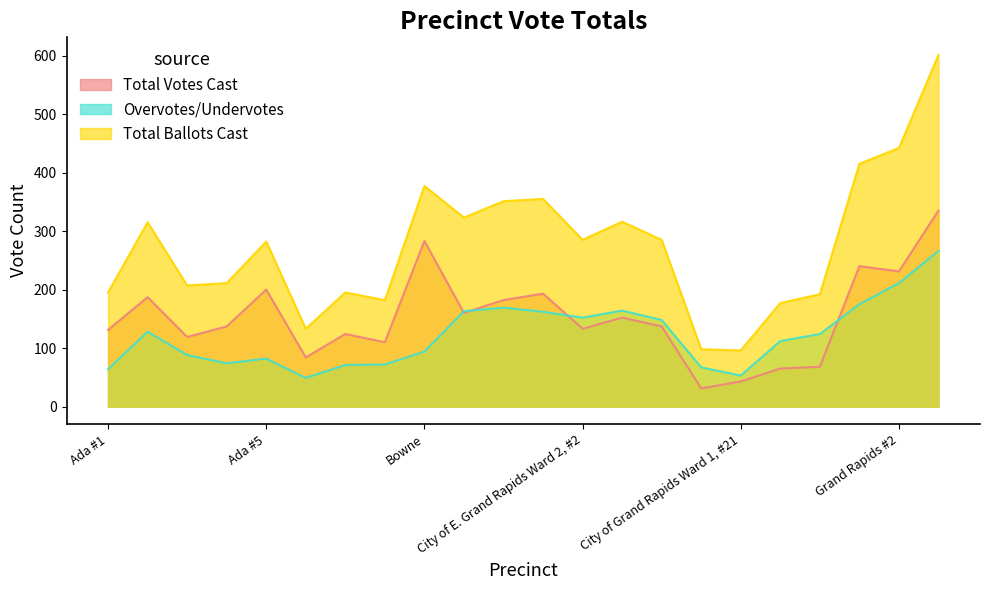

What is the difference between the second highest and second lowest values in the Overvotes/Undervotes series?

158